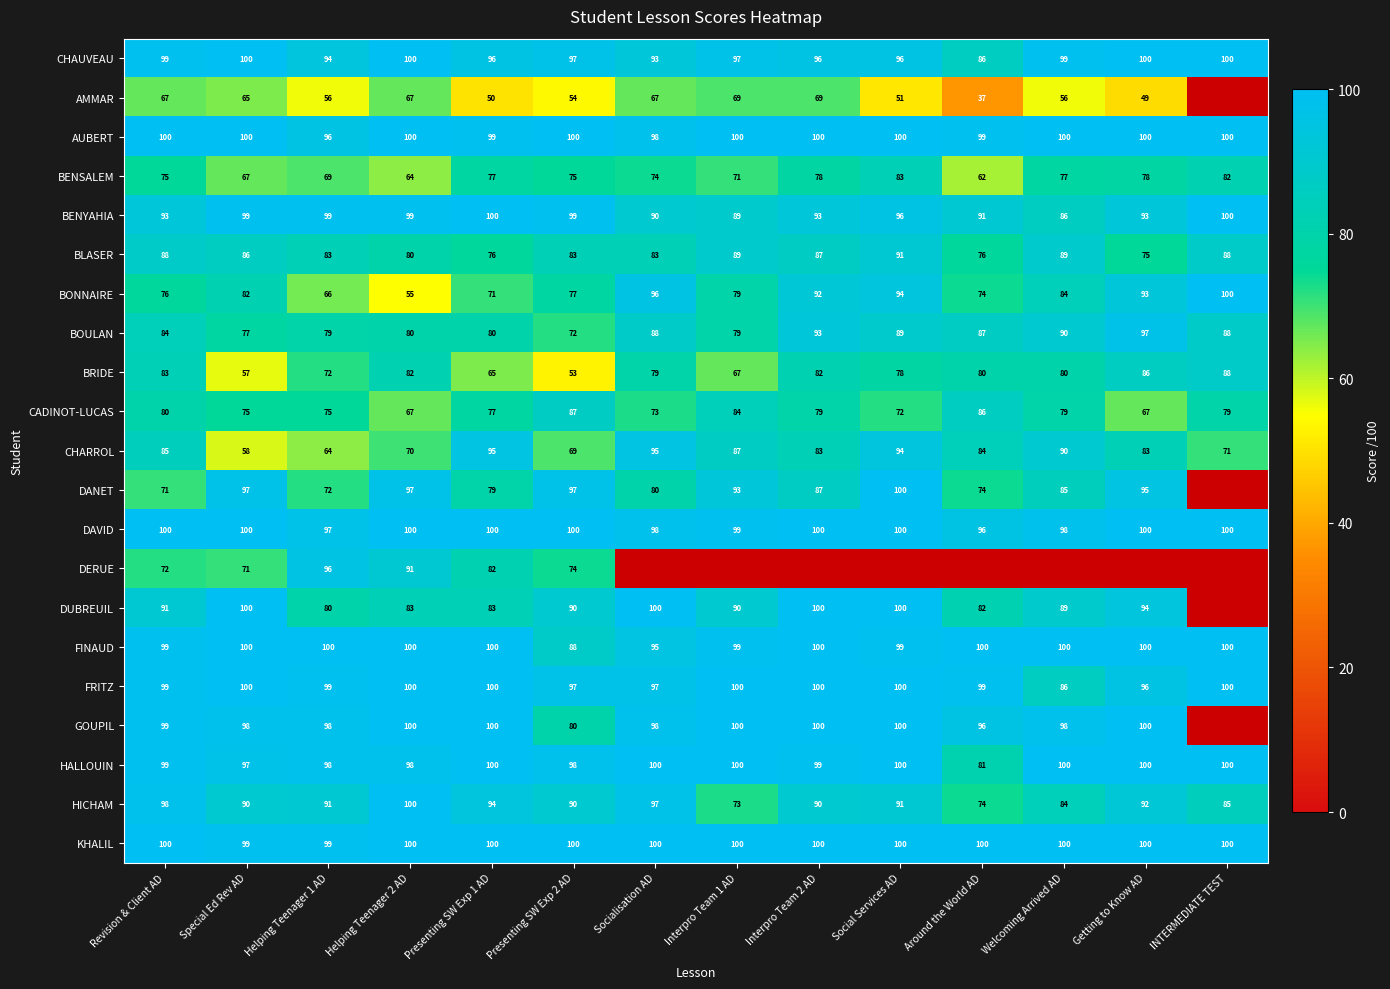

True or false: BONNAIRE has a value of 34 at Interpro Team 1 AD.

False